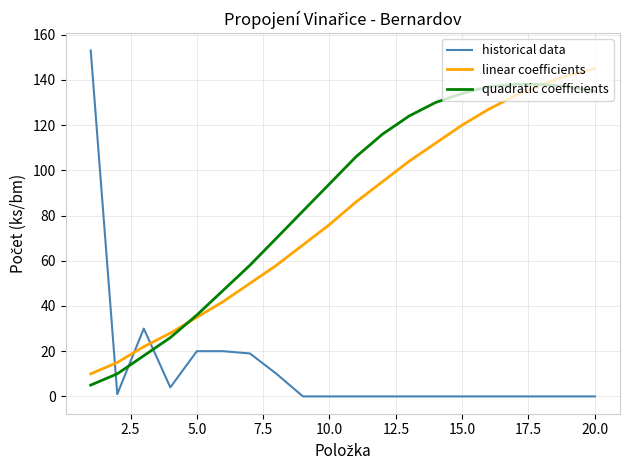

What is the maximum value shown in the chart?

153